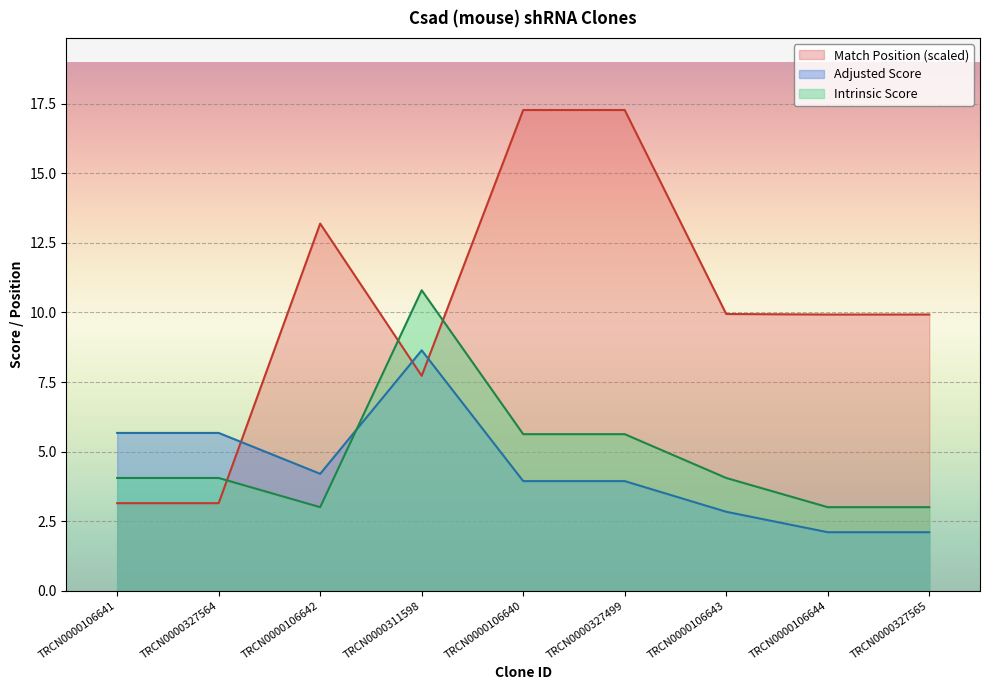

Is the value of Adjusted Score at TRCN0000106641 greater than the value of Match Position at TRCN0000311598?

No